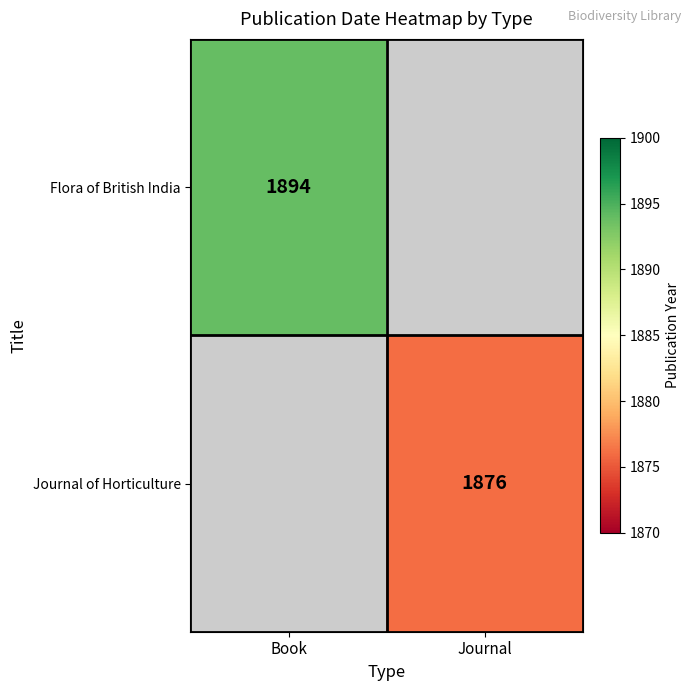

How many distinct data groups are displayed?

2